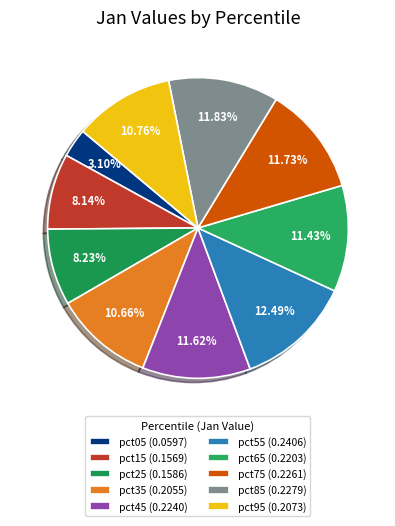

Does pct25 account for over 50% of the chart?

No